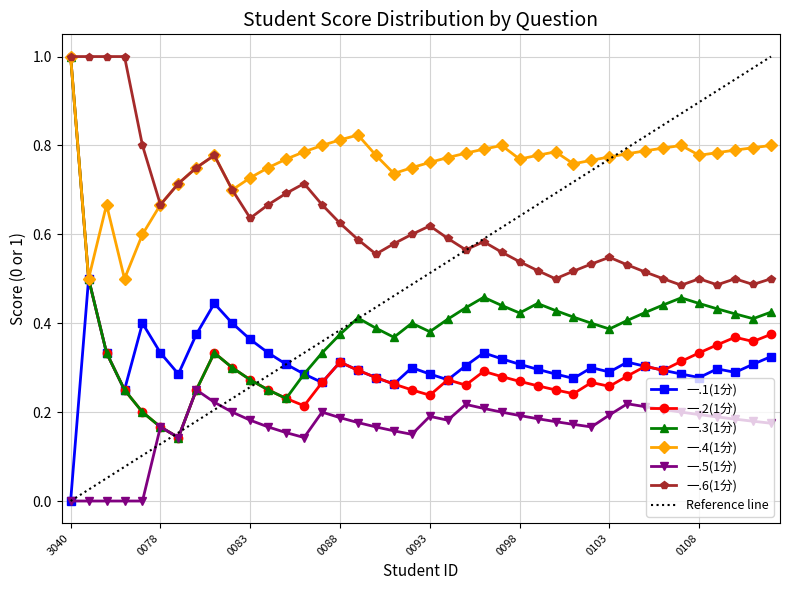

True or false: 一.4(1分) and 一.5(1分) intersect in this chart.

False